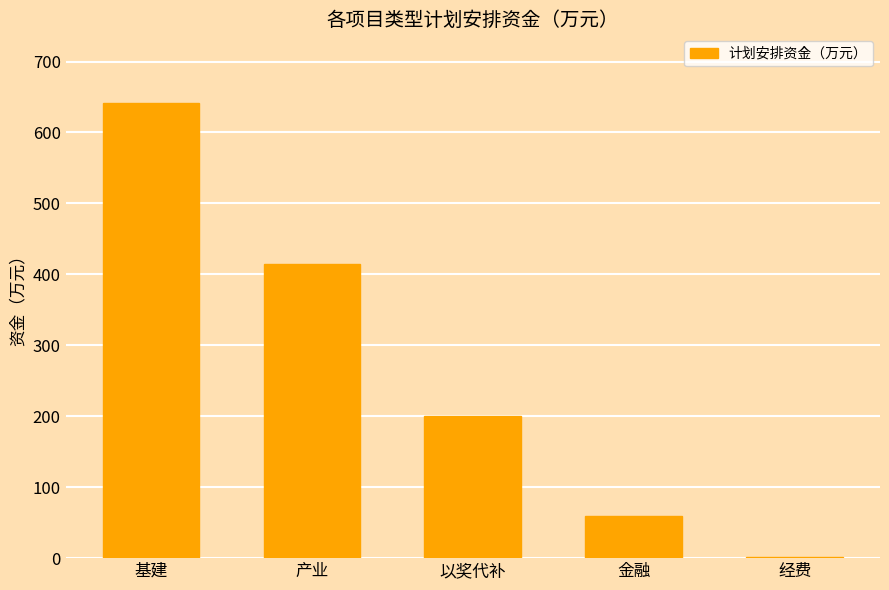

The chart shows a value of 415 at 产业. True or false?

True